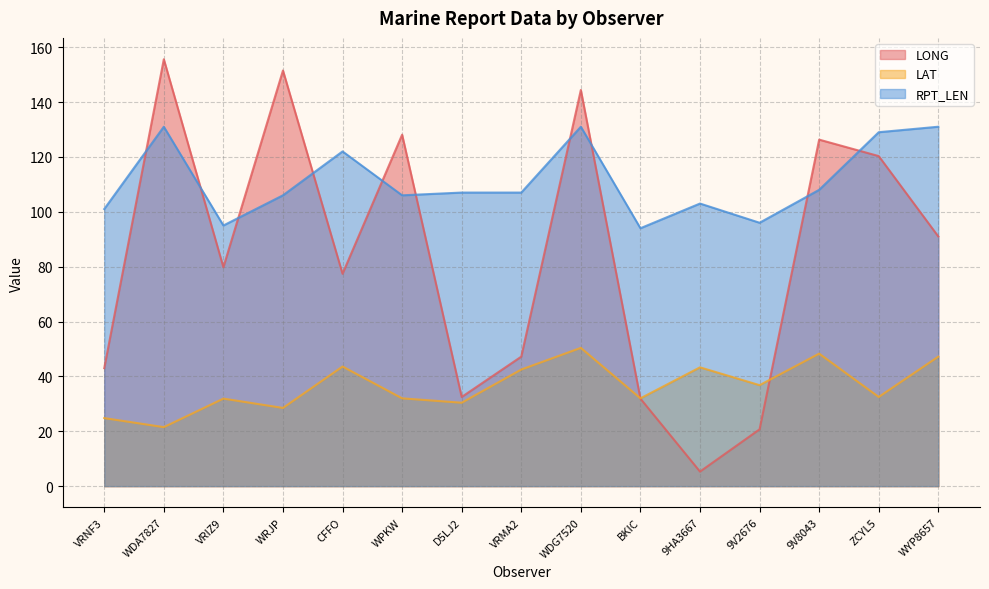

Is the value of RPT_LEN at WDG7520 greater than the value of LAT at WYP8657?

Yes